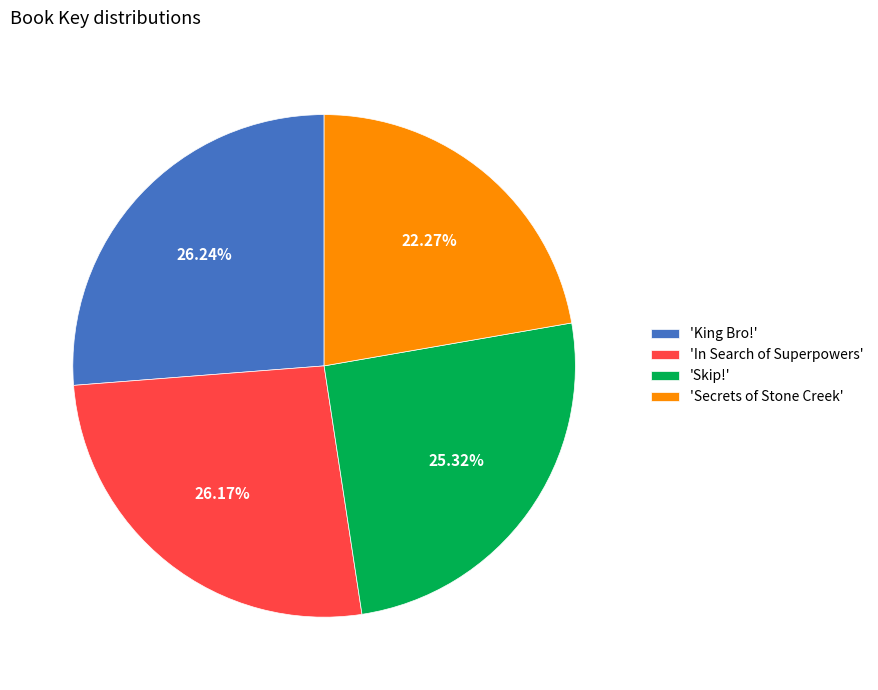

Is there a majority slice in this chart?

No